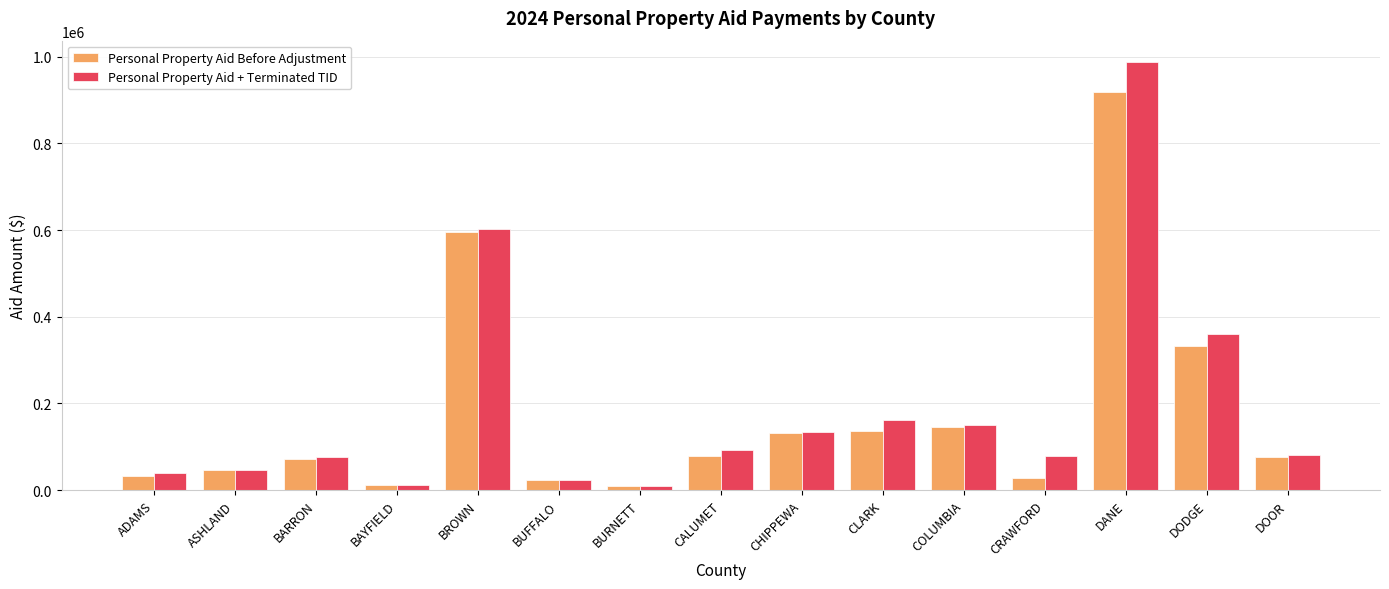

Where is Personal Property Aid + Terminated TID nearest to the value 498641?

BROWN